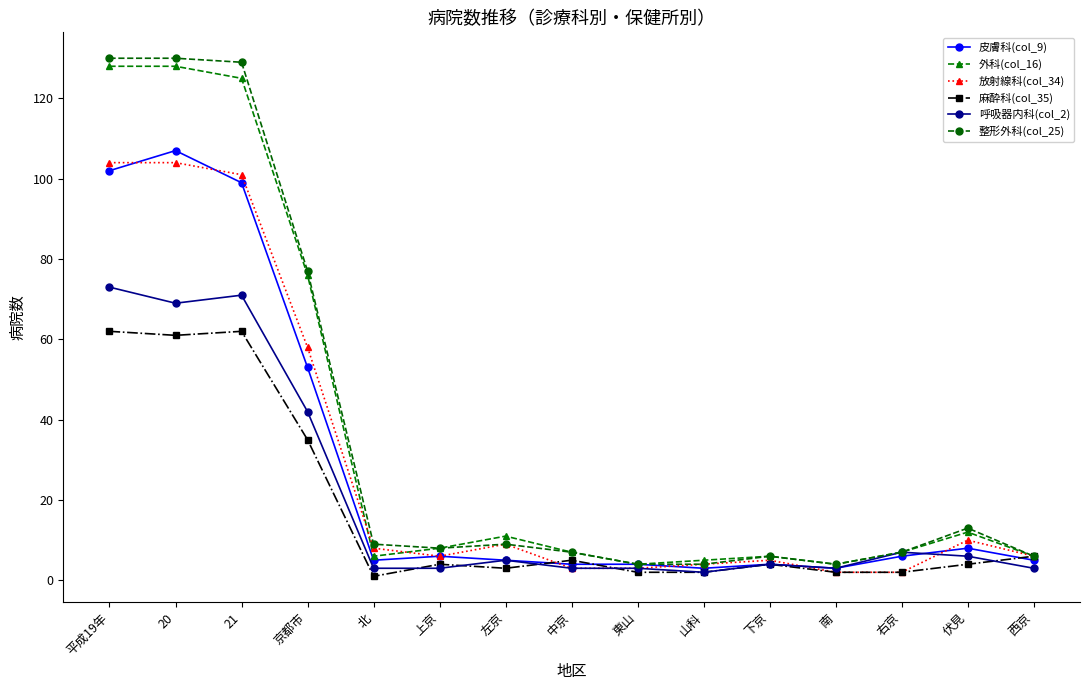

Reading left to right, extract all data points from this chart.

皮膚科(col_9): 平成19年=102	20=107	21=99	京都市=53	北=5	上京=6	左京=5	中京=4	東山=4	山科=3	下京=4	南=3	右京=6	伏見=8	西京=5
外科(col_16): 平成19年=128	20=128	21=125	京都市=76	北=6	上京=8	左京=11	中京=7	東山=4	山科=5	下京=6	南=4	右京=7	伏見=12	西京=6
放射線科(col_34): 平成19年=104	20=104	21=101	京都市=58	北=8	上京=6	左京=9	中京=3	東山=3	山科=4	下京=5	南=2	右京=2	伏見=10	西京=6
麻酔科(col_35): 平成19年=62	20=61	21=62	京都市=35	北=1	上京=4	左京=3	中京=5	東山=2	山科=2	下京=4	南=2	右京=2	伏見=4	西京=6
呼吸器内科(col_2): 平成19年=73	20=69	21=71	京都市=42	北=3	上京=3	左京=5	中京=3	東山=3	山科=2	下京=4	南=3	右京=7	伏見=6	西京=3
整形外科(col_25): 平成19年=130	20=130	21=129	京都市=77	北=9	上京=8	左京=9	中京=7	東山=4	山科=4	下京=6	南=4	右京=7	伏見=13	西京=6